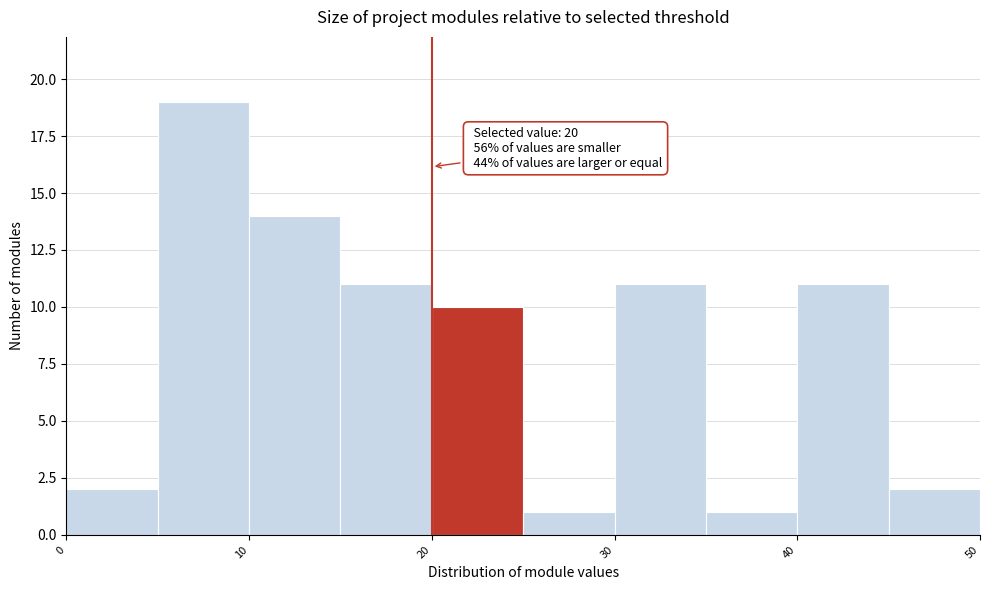

Which range on the x-axis has the tallest bar?

5 to 10